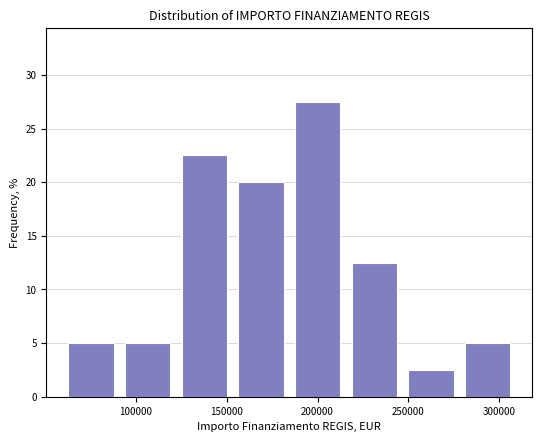

Which range on the x-axis has the tallest bar?

185000 to 215000